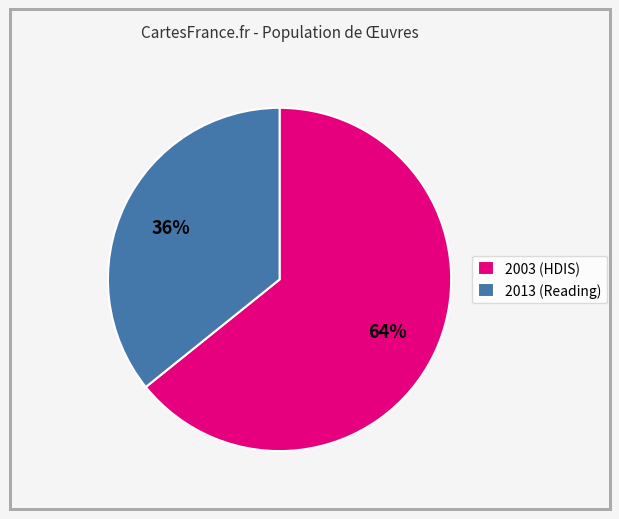

Approximately how many times larger is the value at 2013 (Reading) compared to 2003 (HDIS)?

0.6